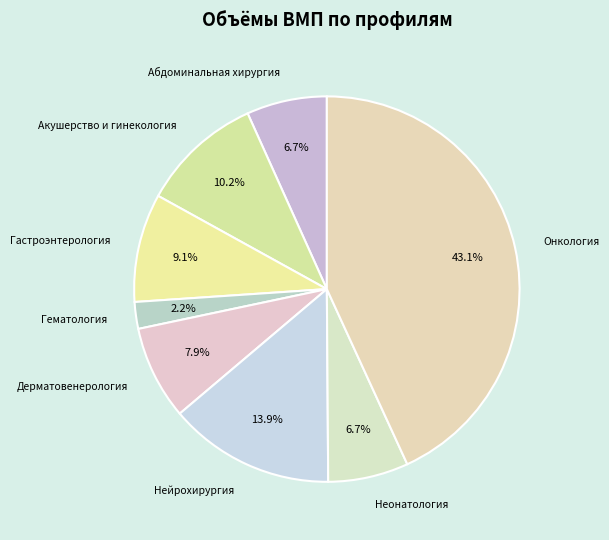

Combined, do Нейрохирургия and Дерматовенерология account for over 50%?

No